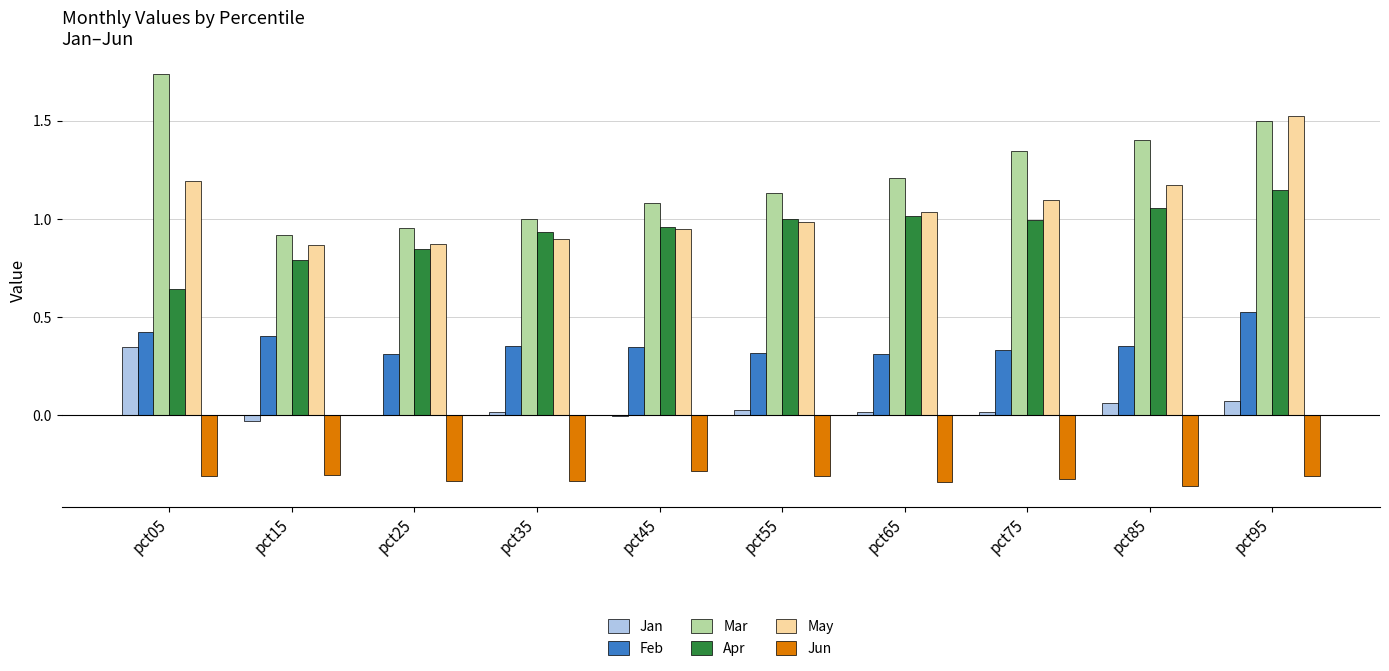

Are the bars grouped side by side (vs. stacked)?

Yes